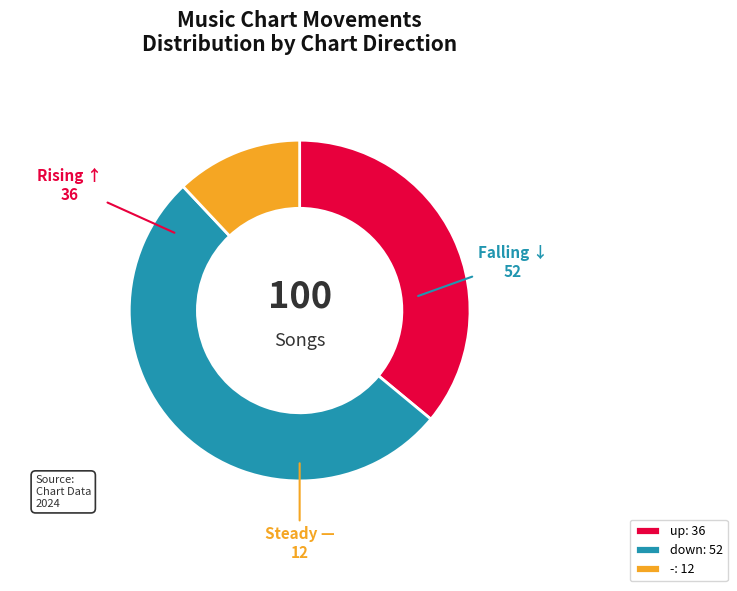

How many slices are in this pie chart?

3